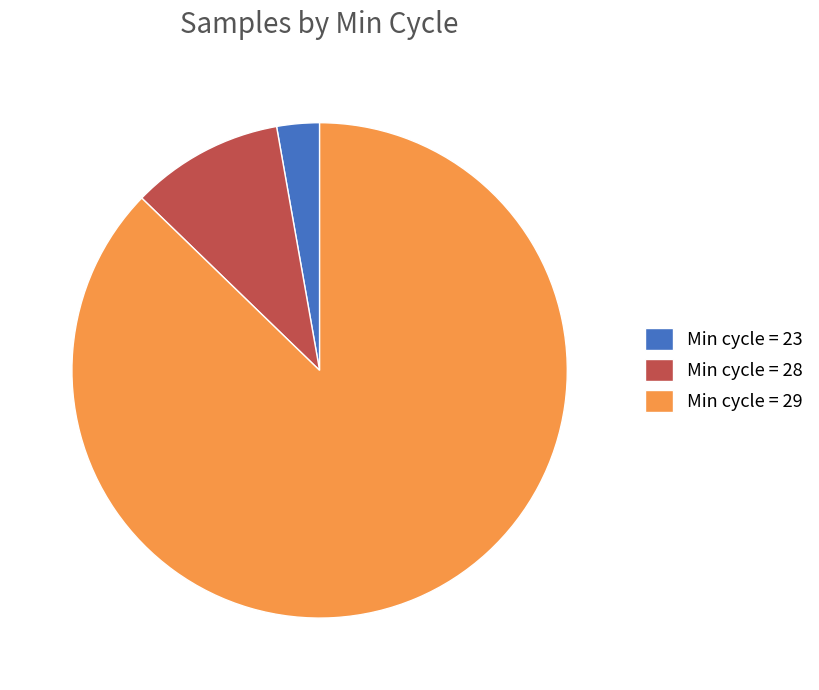

Combined, do Min cycle = 29 and Min cycle = 23 account for over 50%?

Yes